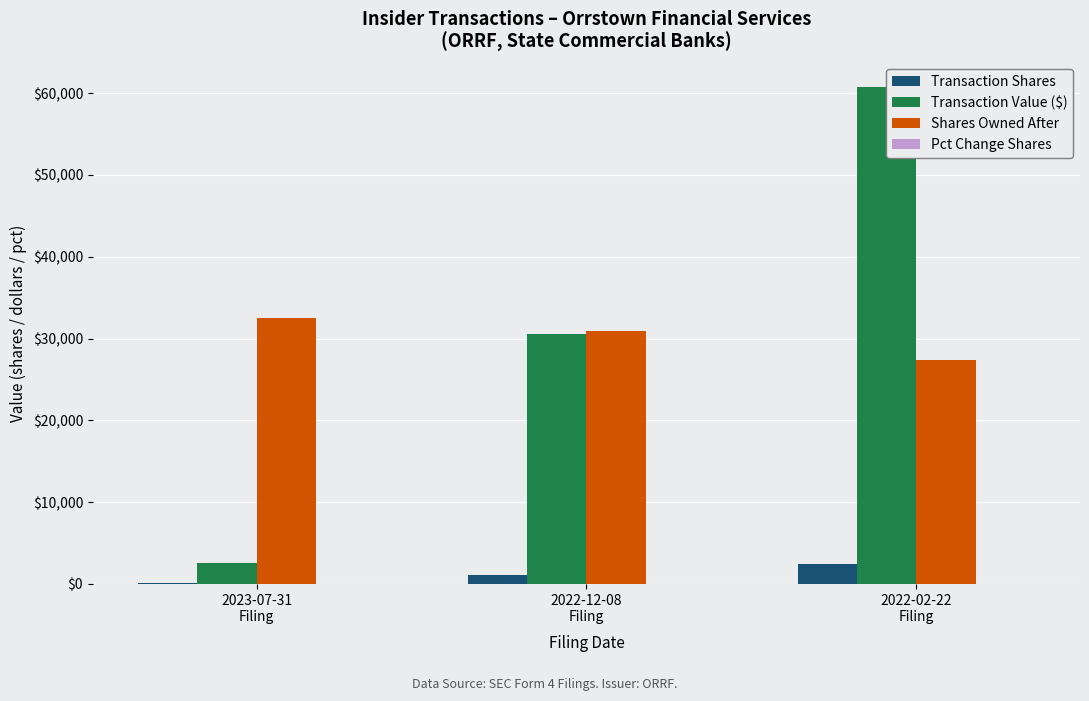

What is the sum of all Transaction Value ($) values?

93757